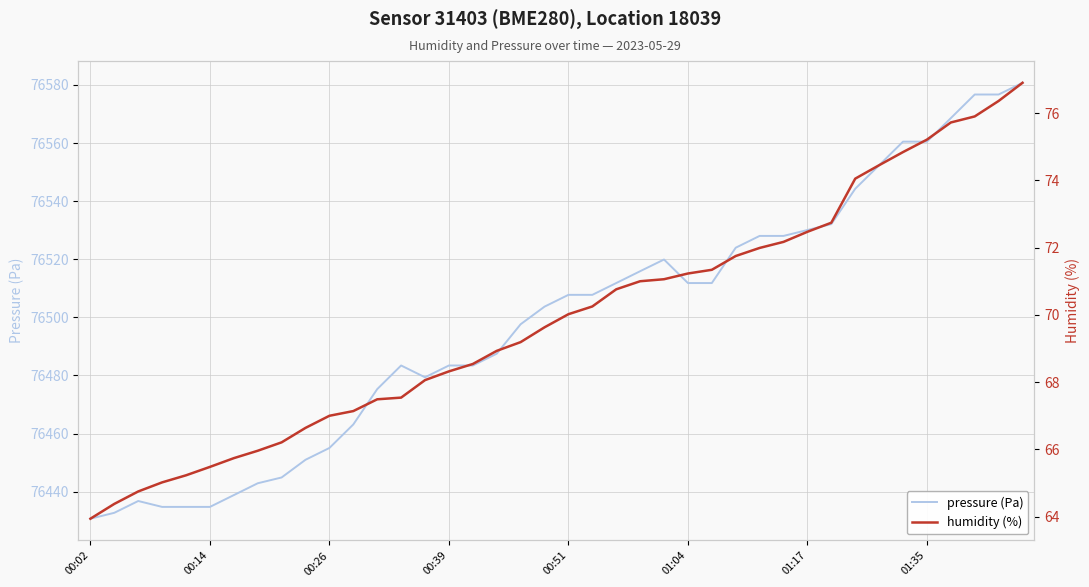

What is the average value of the pressure (Pa) series?

76498.6